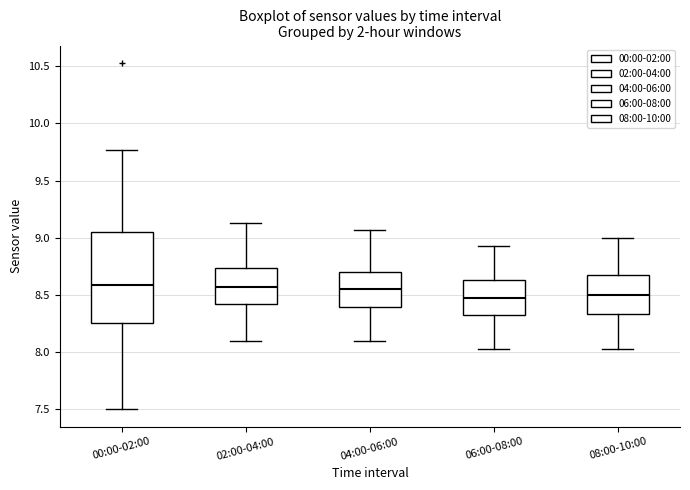

Comparing the boxes themselves (not the whiskers), which one is the tallest?

00:00-02:00